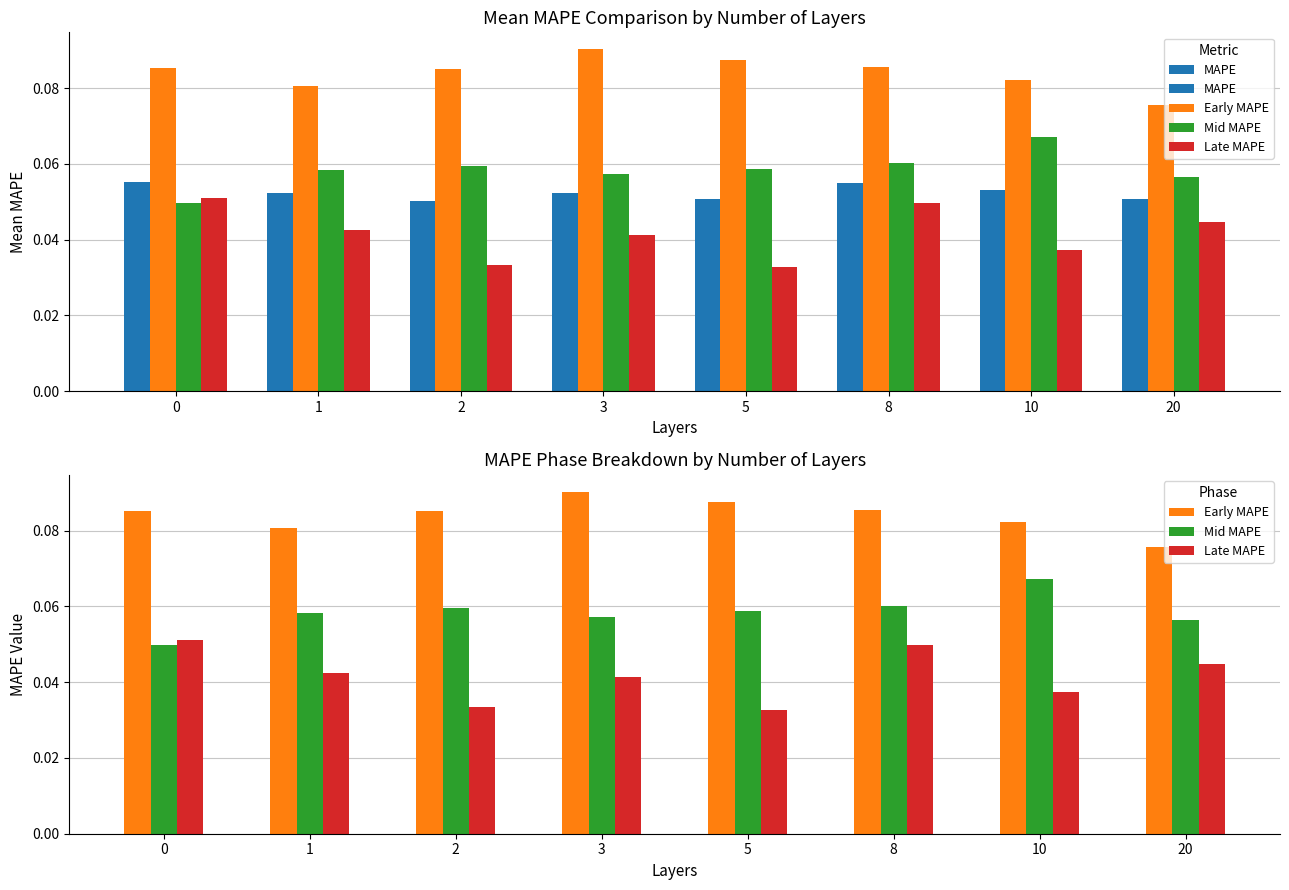

Reading right to left, transcribe all the data shown in this chart.

MAPE: 20=0.1	10=0.1	8=0.1	5=0.1	3=0.1	2=0.1	1=0.1	0=0.1
Early MAPE: 20=0.1	10=0.1	8=0.1	5=0.1	3=0.1	2=0.1	1=0.1	0=0.1
Mid MAPE: 20=0.1	10=0.1	8=0.1	5=0.1	3=0.1	2=0.1	1=0.1	0=0.0
Late MAPE: 20=0.0	10=0.0	8=0.0	5=0.0	3=0.0	2=0.0	1=0.0	0=0.1